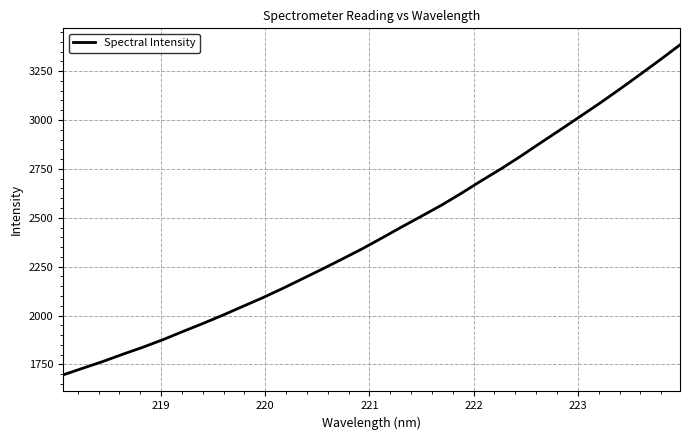

What is the difference between the maximum and minimum values?

1687.8